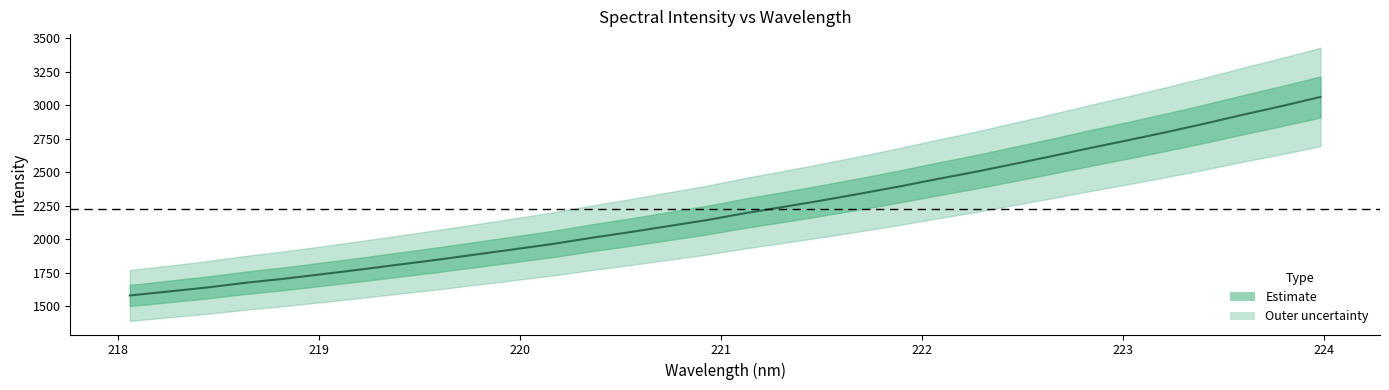

What is the smallest value displayed?

1578.6